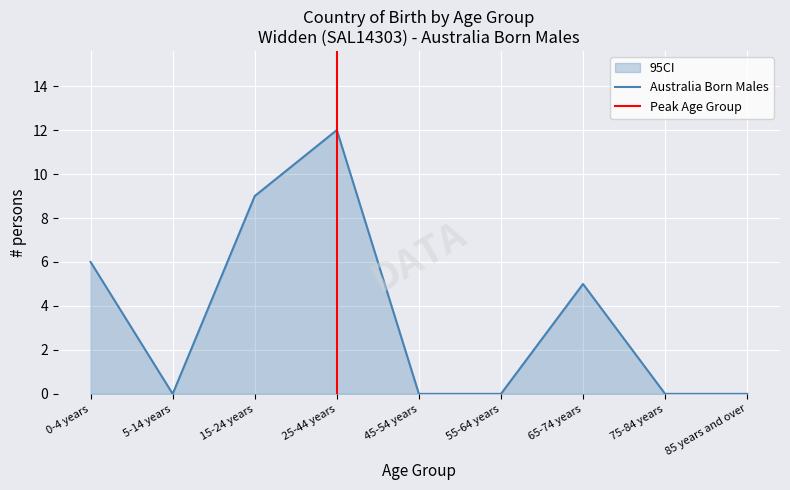

At how many categories does at least one series exceed 4?

4